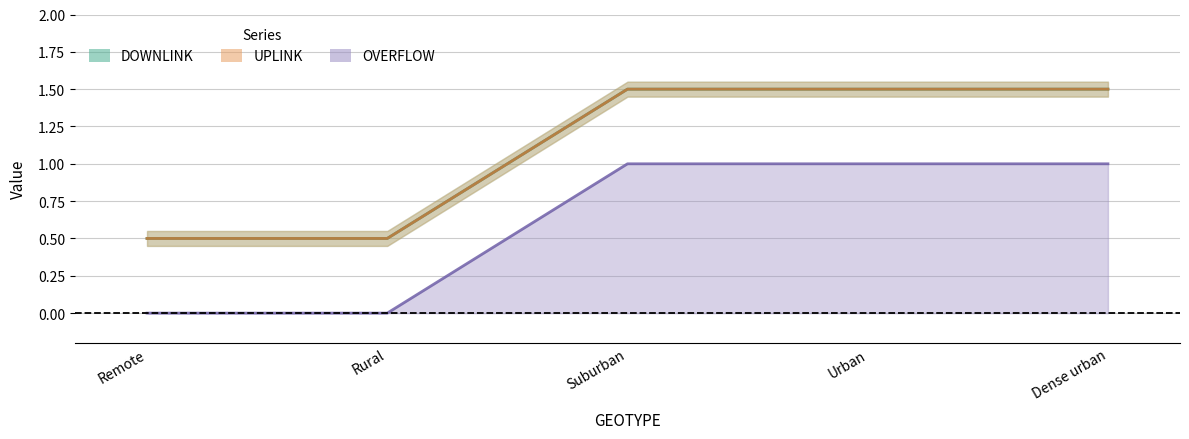

Reading left to right, what are all the values shown in this chart?

DOWNLINK: Remote=0.5	Rural=0.5	Suburban=1.5	Urban=1.5	Dense urban=1.5
UPLINK: Remote=0.5	Rural=0.5	Suburban=1.5	Urban=1.5	Dense urban=1.5
OVERFLOW: Remote=0.0	Rural=0.0	Suburban=1.0	Urban=1.0	Dense urban=1.0